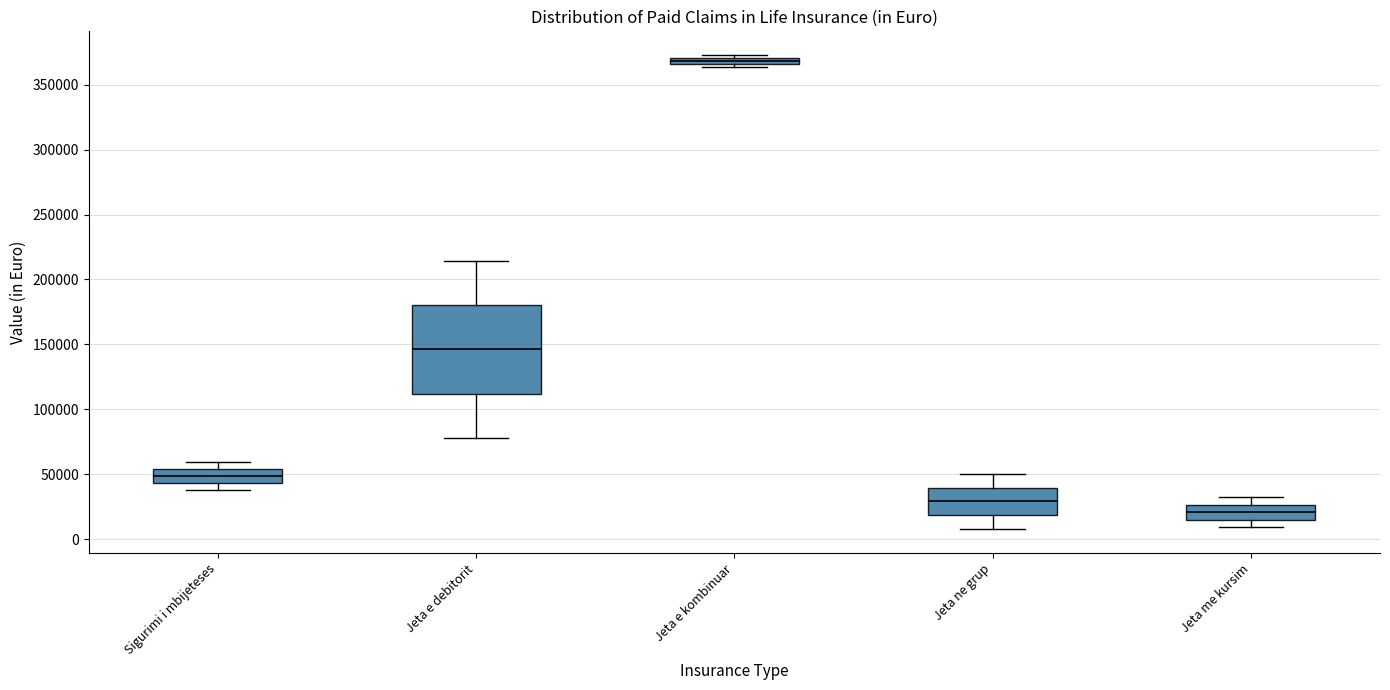

Which box has the lowest median line?

Jeta me kursim